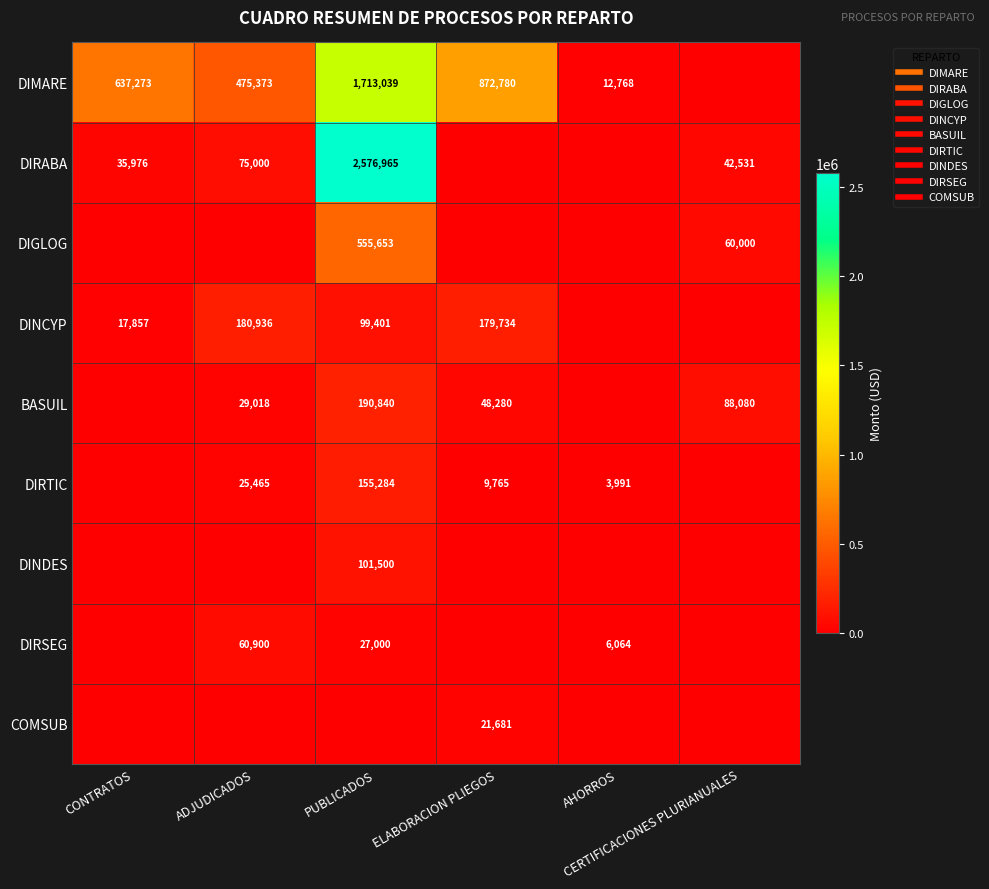

What is the difference between the highest and lowest values at ELABORACION PLIEGOS?

872779.9